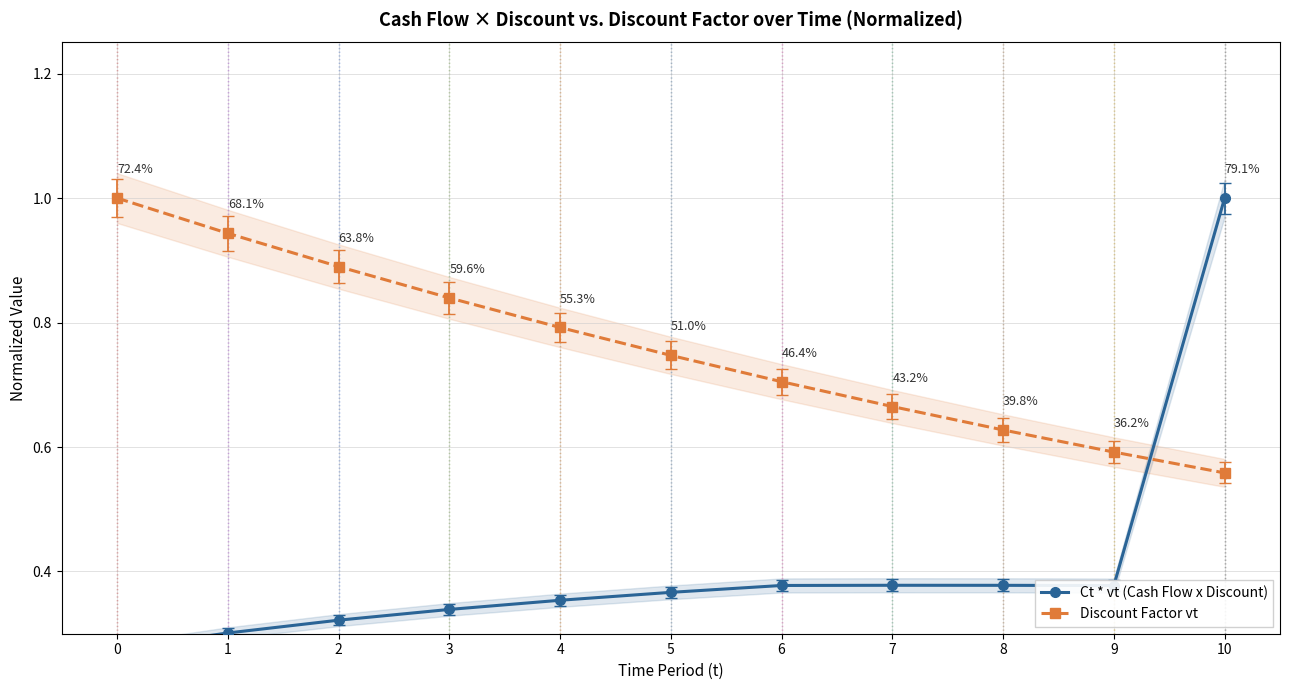

What is the average value of the Ct * vt (Cash Flow x Discount) series?

0.4